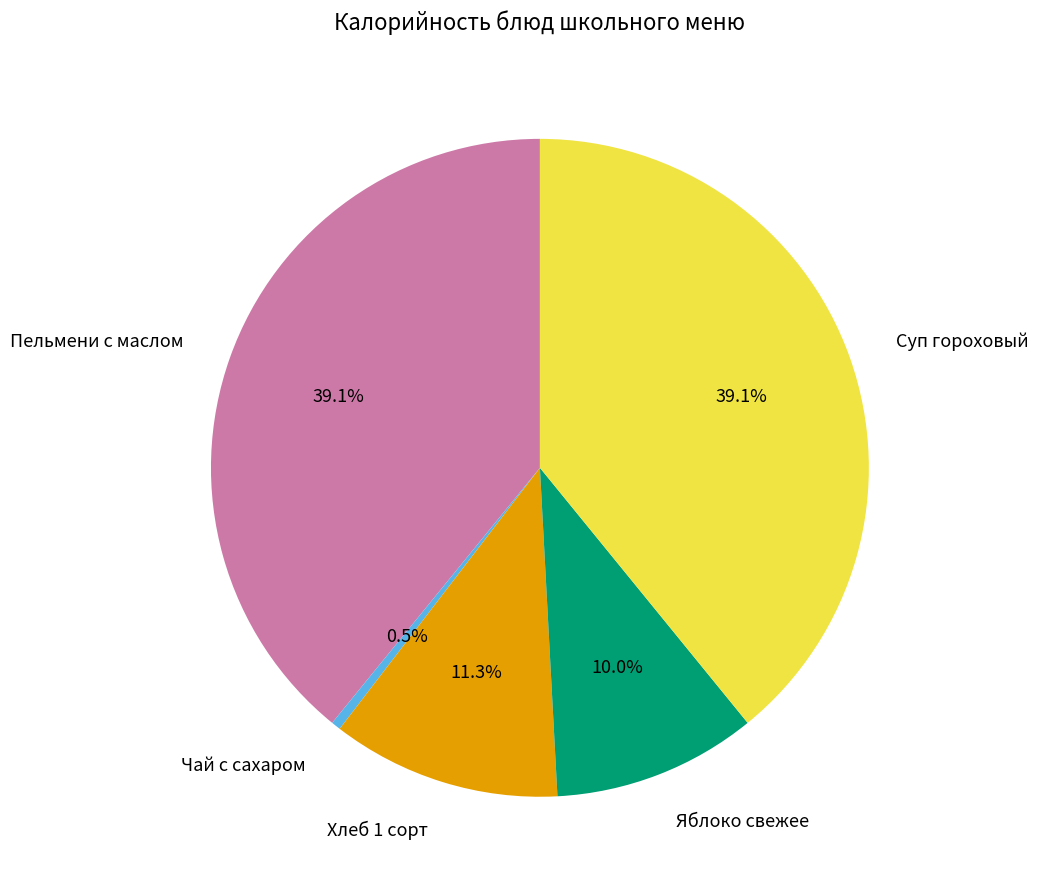

How many segments does this pie chart have?

5